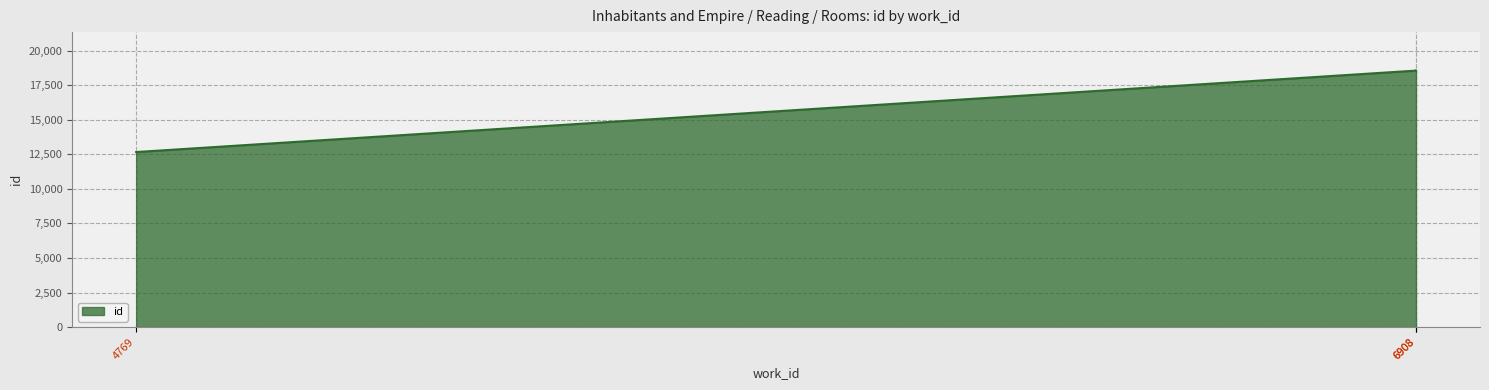

What value does the data have at 4769, to the nearest 10?

12670